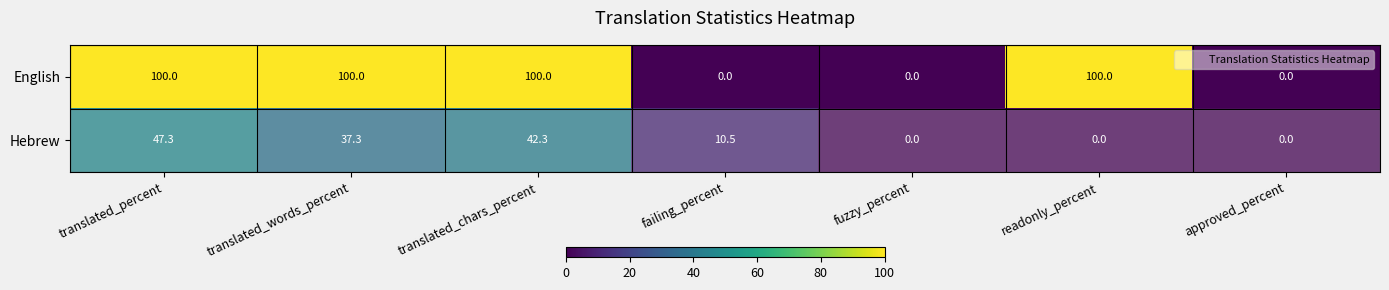

List the series in order of their overall mean, lowest first.

Hebrew, English